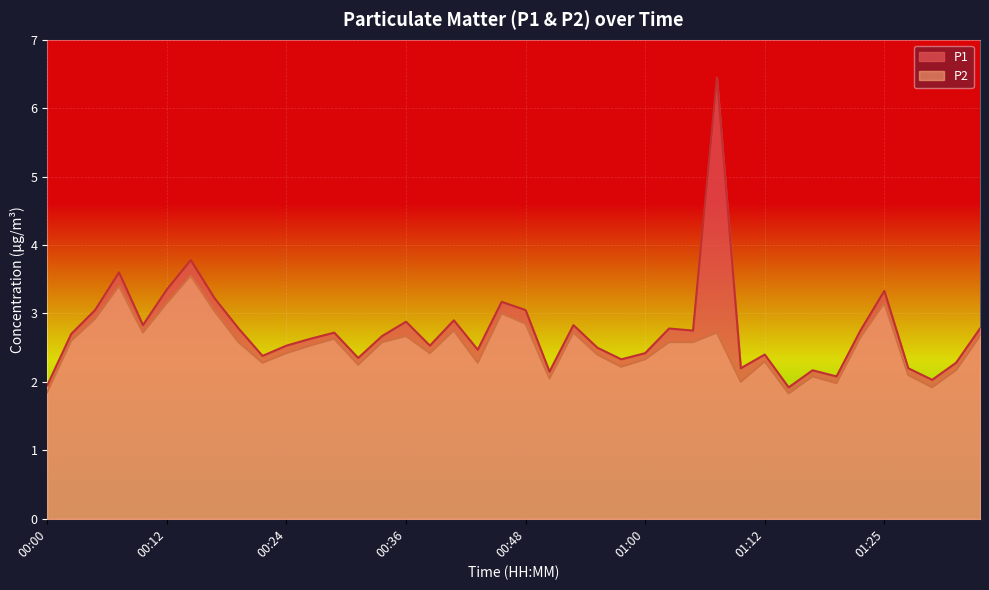

Reading left to right, list all the values displayed in this chart.

P1: 1.9	2.7	3.0	3.6	2.8	3.4	3.8	3.2	2.8	2.4	2.5	2.6	2.7	2.4	2.7	2.9	2.5	2.9	2.5	3.2	3.0	2.1	2.8	2.5	2.3	2.4	2.8	2.8	6.5	2.2	2.4	1.9	2.2	2.1	2.8	3.3	2.2	2.0	2.3	2.8
P2: 1.9	2.6	2.9	3.4	2.7	3.1	3.5	3.0	2.6	2.3	2.4	2.5	2.6	2.2	2.6	2.7	2.4	2.8	2.3	3.0	2.9	2.0	2.7	2.4	2.2	2.3	2.6	2.6	2.7	2.0	2.3	1.8	2.1	2.0	2.6	3.1	2.1	1.9	2.2	2.7